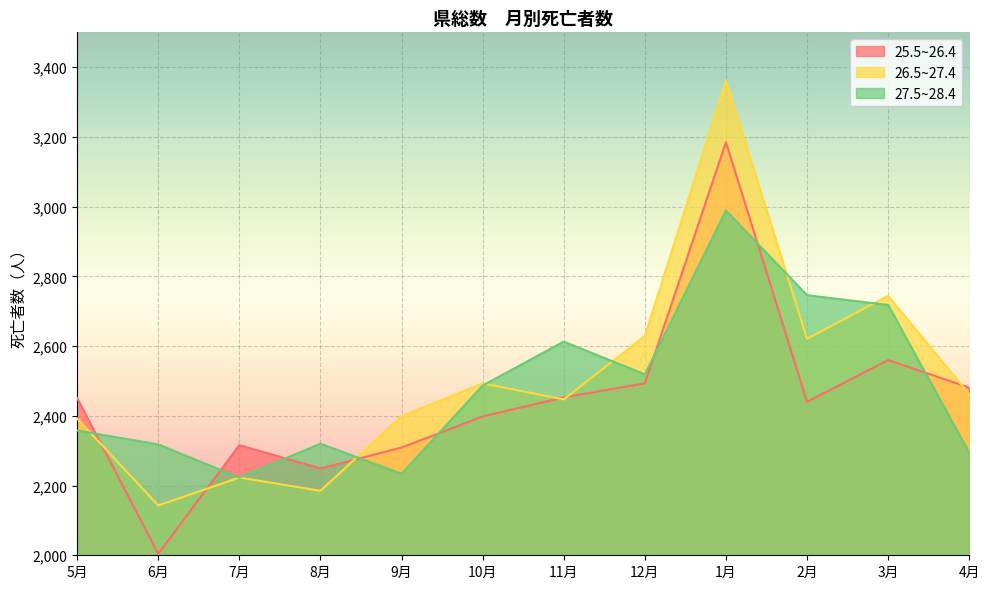

Where is the first local minimum for 25.5~26.4?

6月